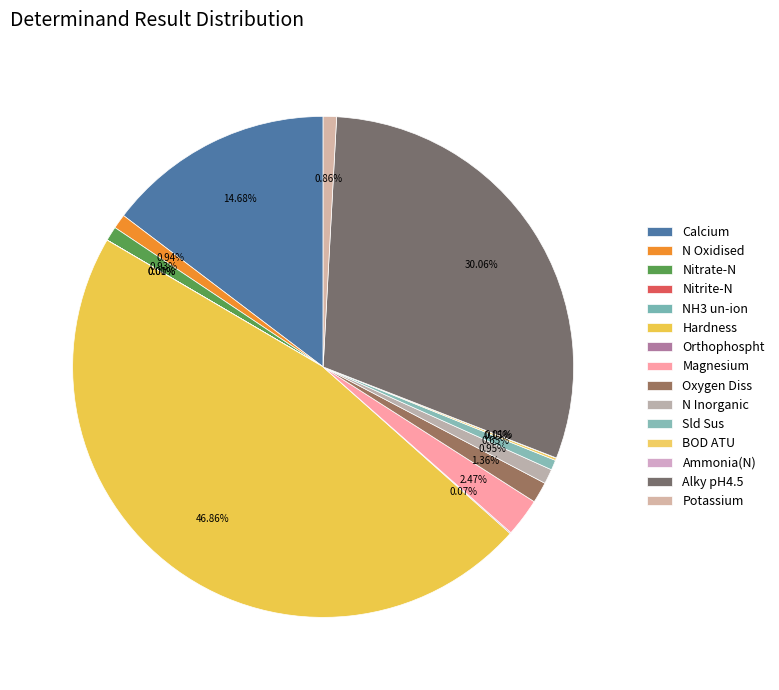

To the nearest percent, what is the average slice percentage?

7%